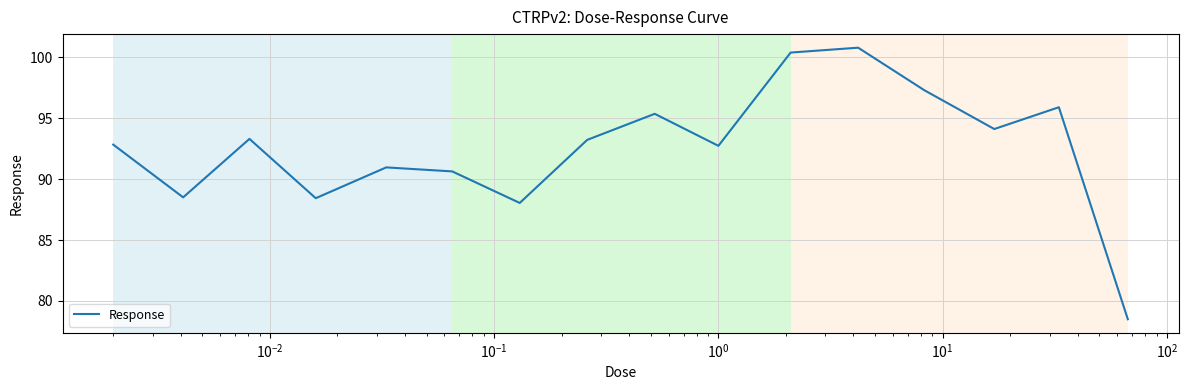

What is the smallest value displayed?

78.5